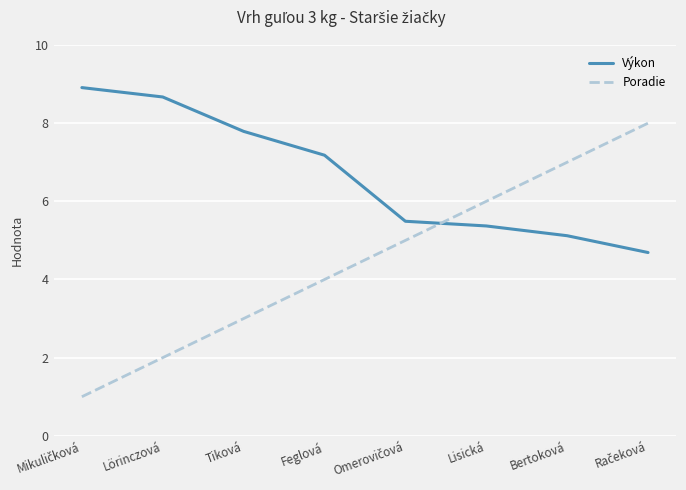

How many times do Poradie and Výkon cross each other?

1